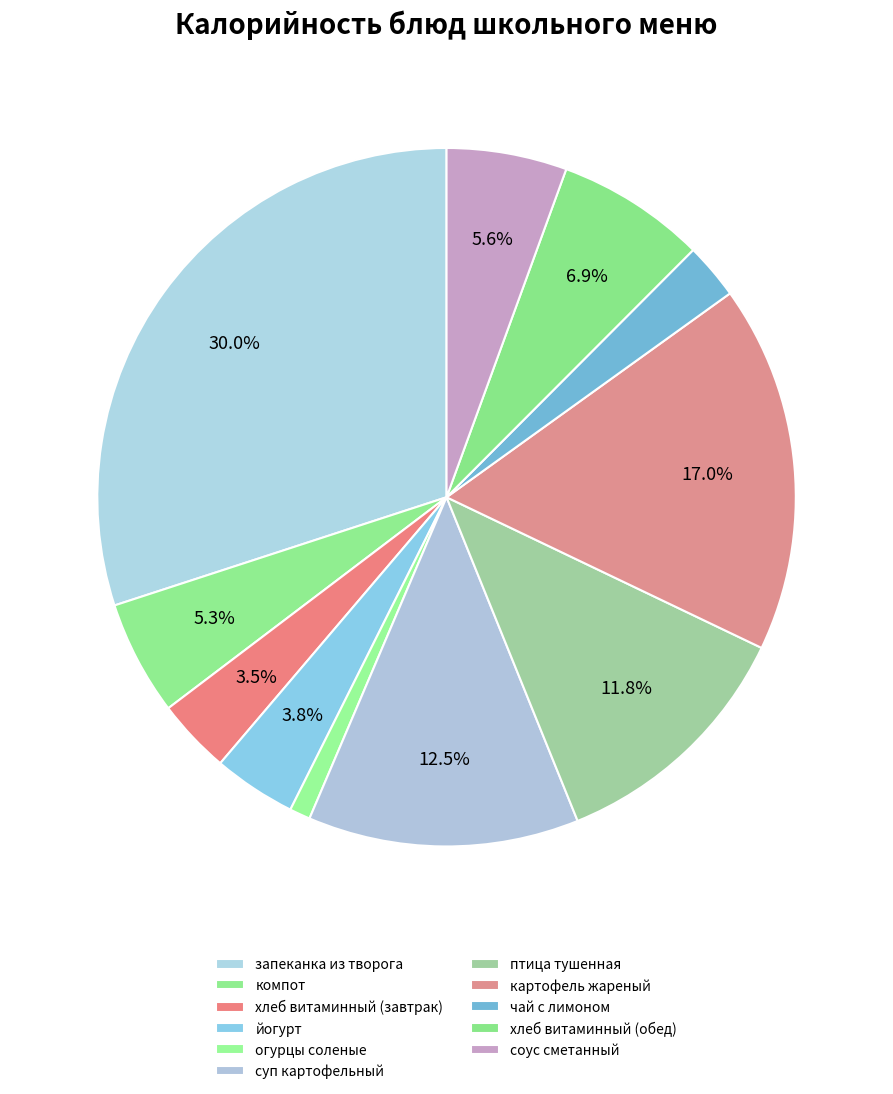

Does хлеб витаминный (завтрак) represent more than half of the total?

No